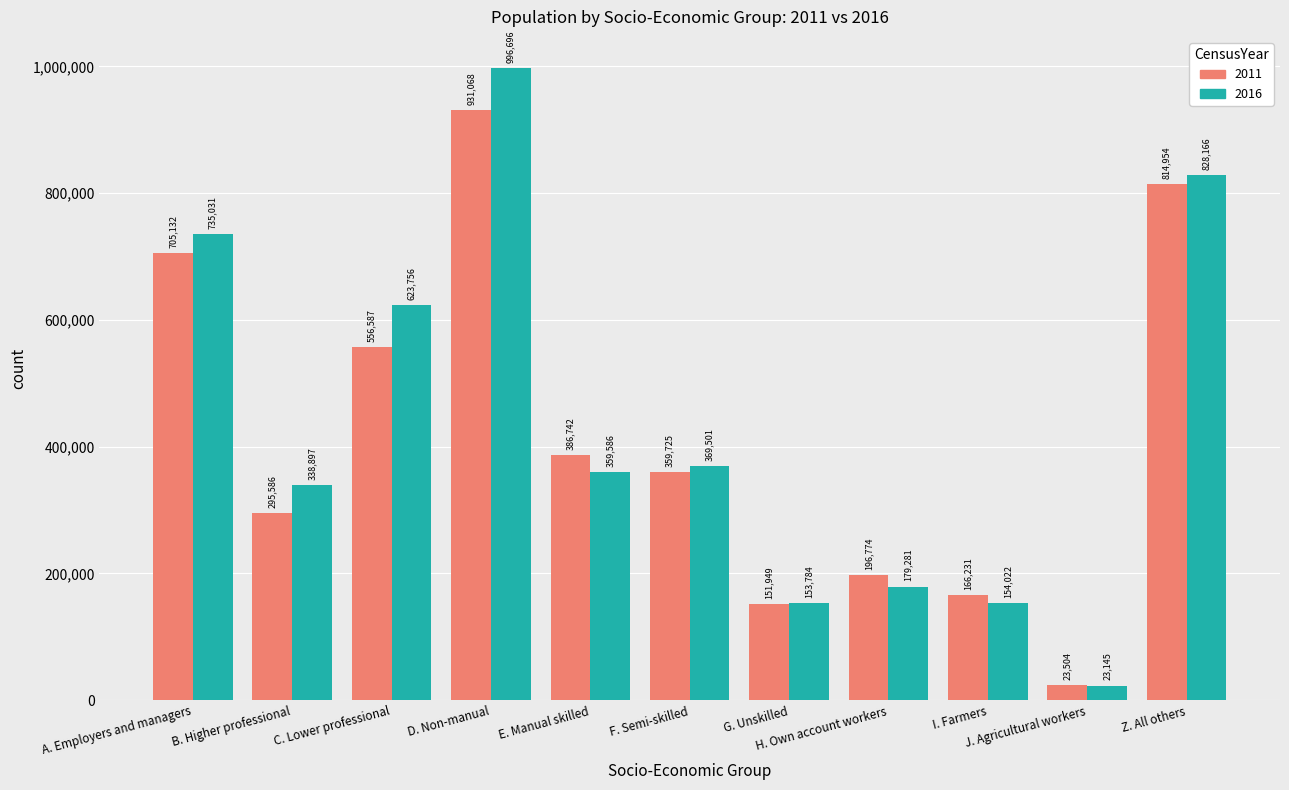

Which series has the largest total across all categories?

2016